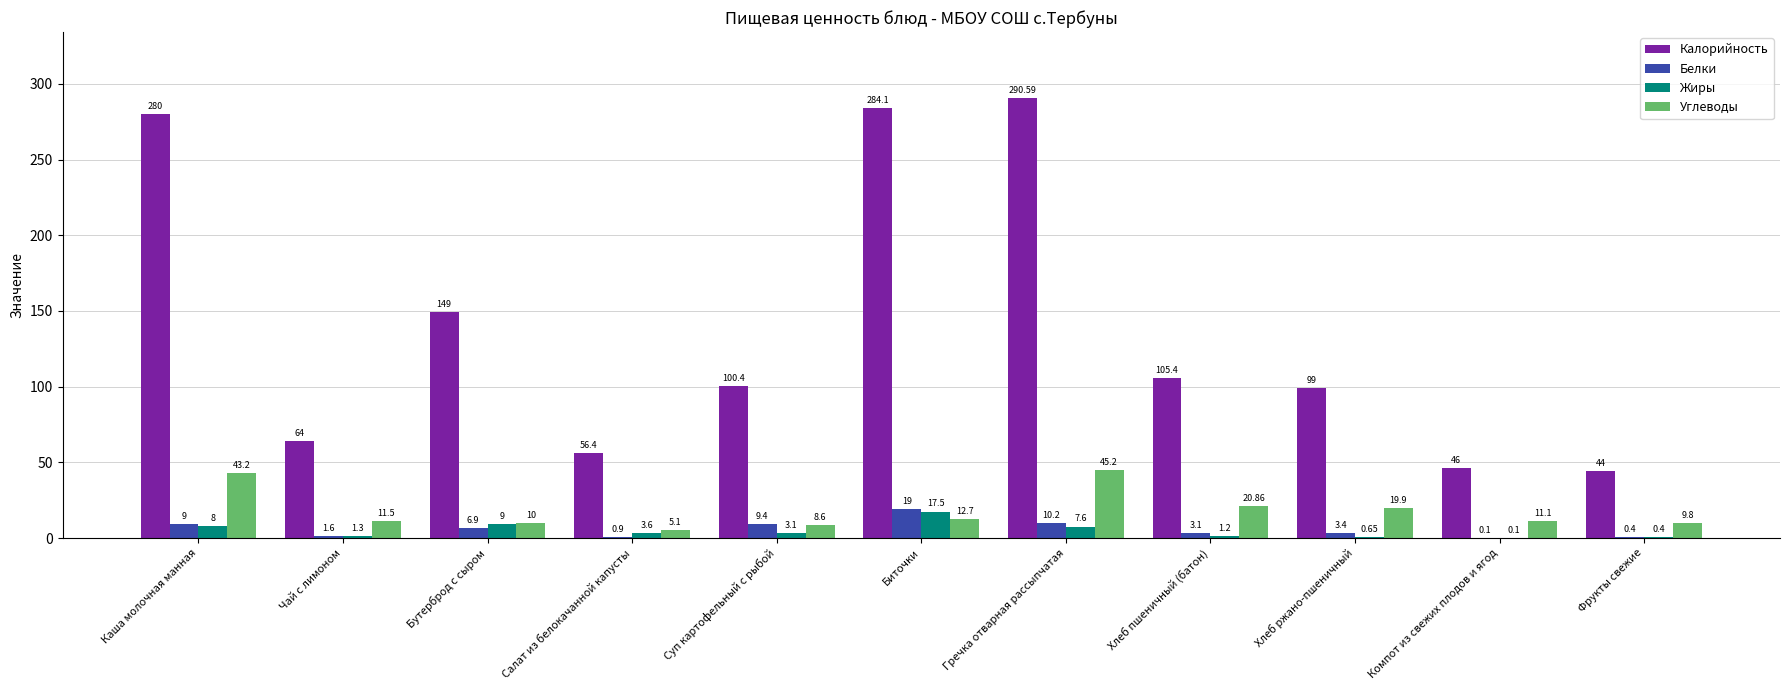

Is it true that Калорийность equals 46.0 at Компот из свежих плодов и ягод?

True